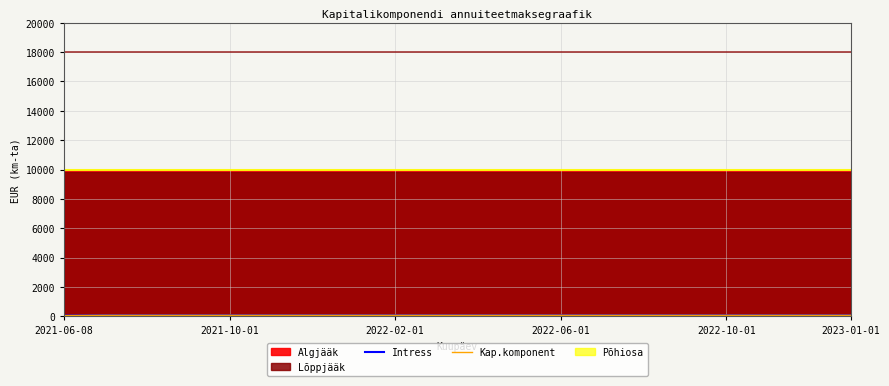

Is it true that Intress equals 103.9 at 13?

False